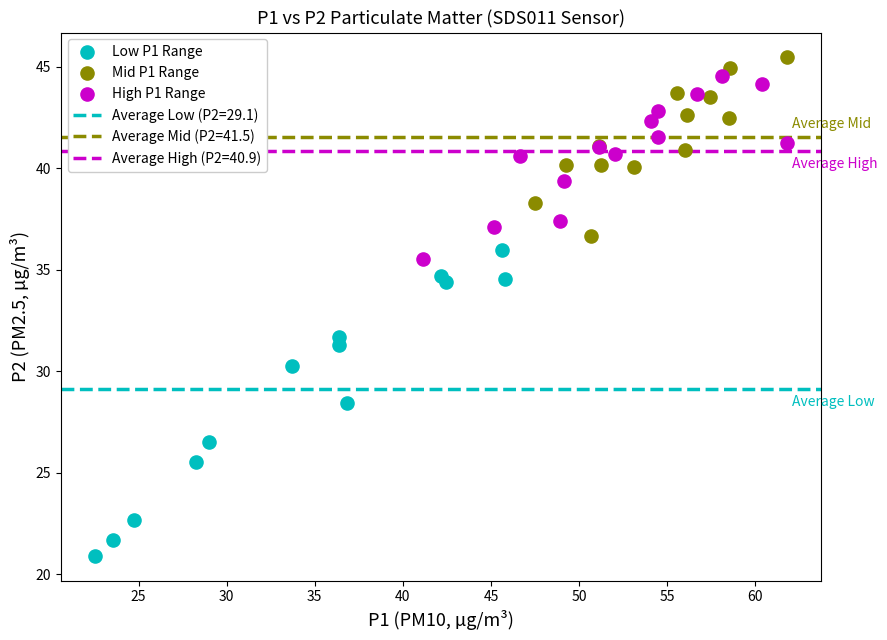

Which series has the largest Y range (max minus min)?

Low P1 Range